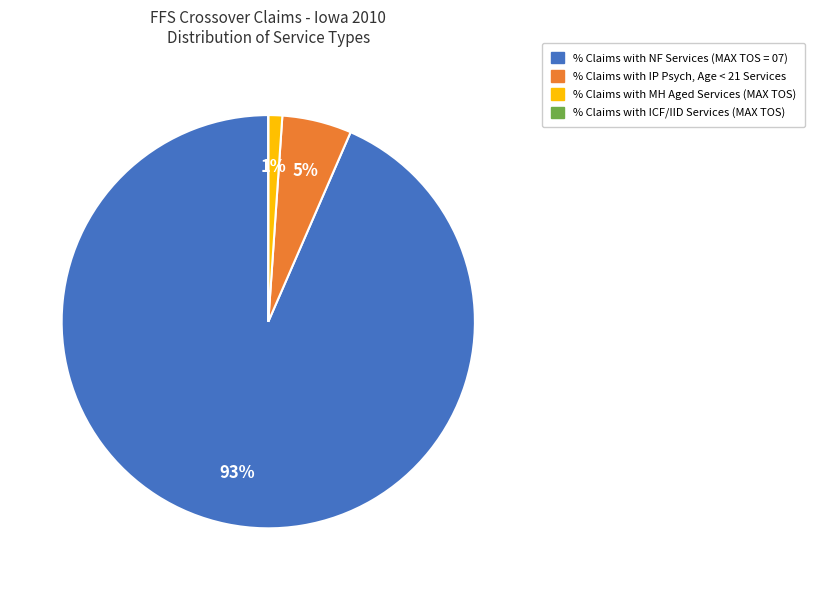

Is the sum of % Claims with IP Psych, Age < 21 Services and % Claims with MH Aged Services (MAX TOS) greater than half?

No